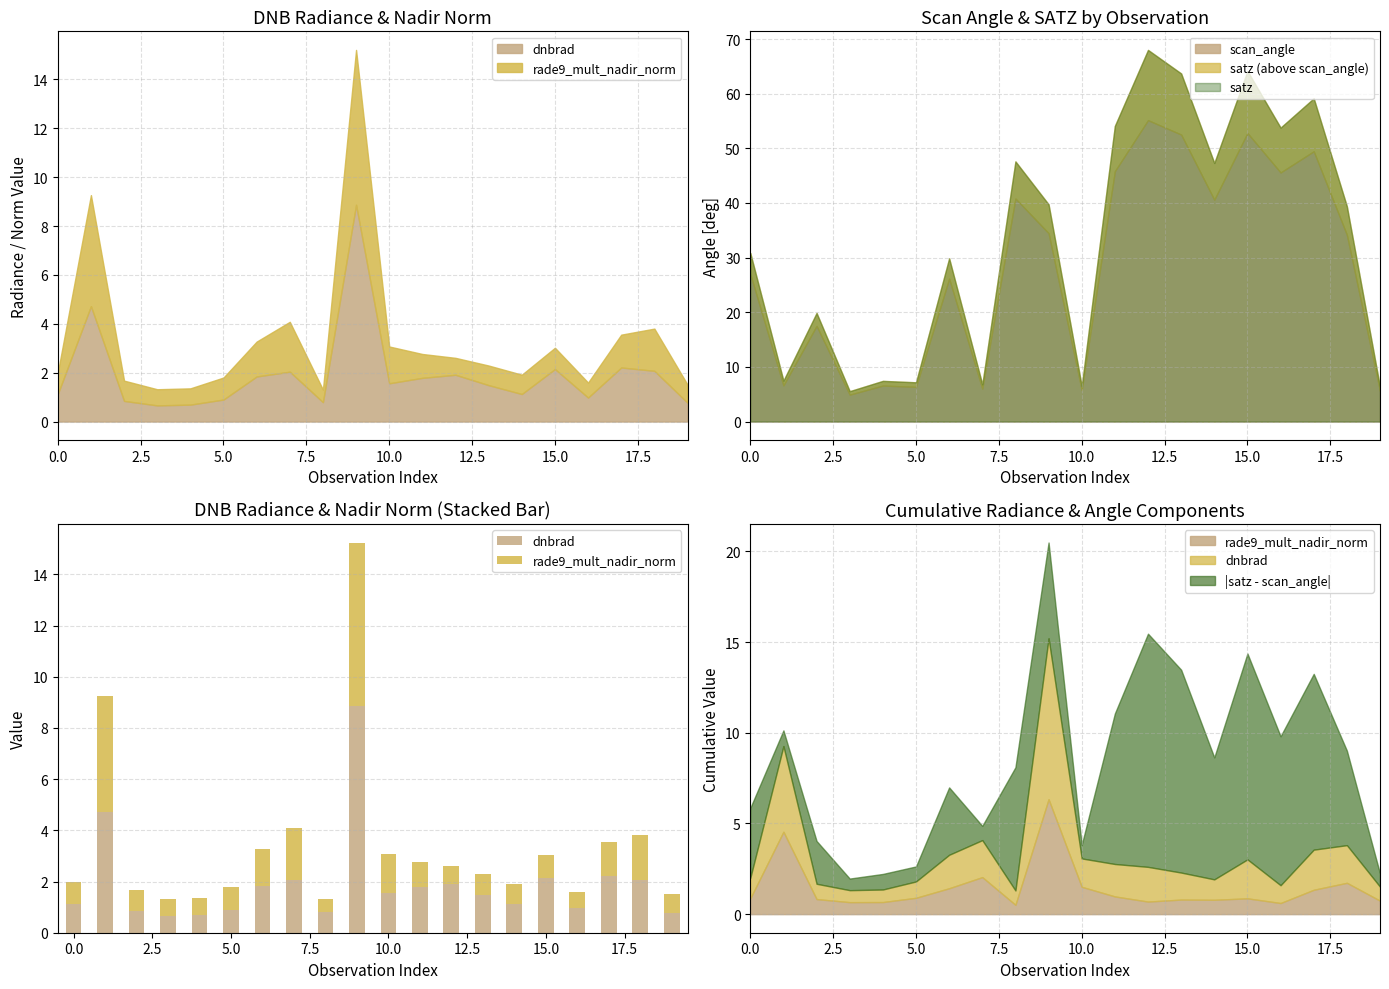

Reading left to right, transcribe all the data shown in this chart.

dnbrad: 1.1	4.7	0.8	0.7	0.7	0.9	1.8	2.0	0.8	8.9	1.6	1.8	1.9	1.5	1.1	2.1	1.0	2.2	2.1	0.8
rade9_mult_nadir_norm: 0.9	4.5	0.8	0.7	0.7	0.9	1.4	2.0	0.5	6.3	1.5	1.0	0.7	0.8	0.8	0.9	0.6	1.3	1.7	0.7